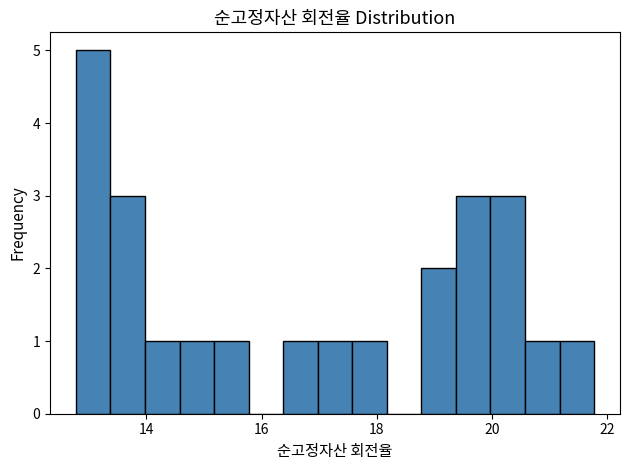

Read against the x-axis, roughly where is the centre of the tallest bar?

13.0